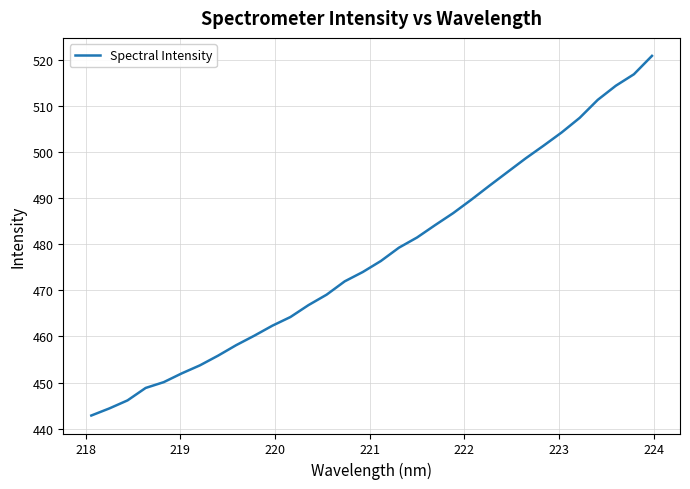

What is the smallest value displayed?

442.8